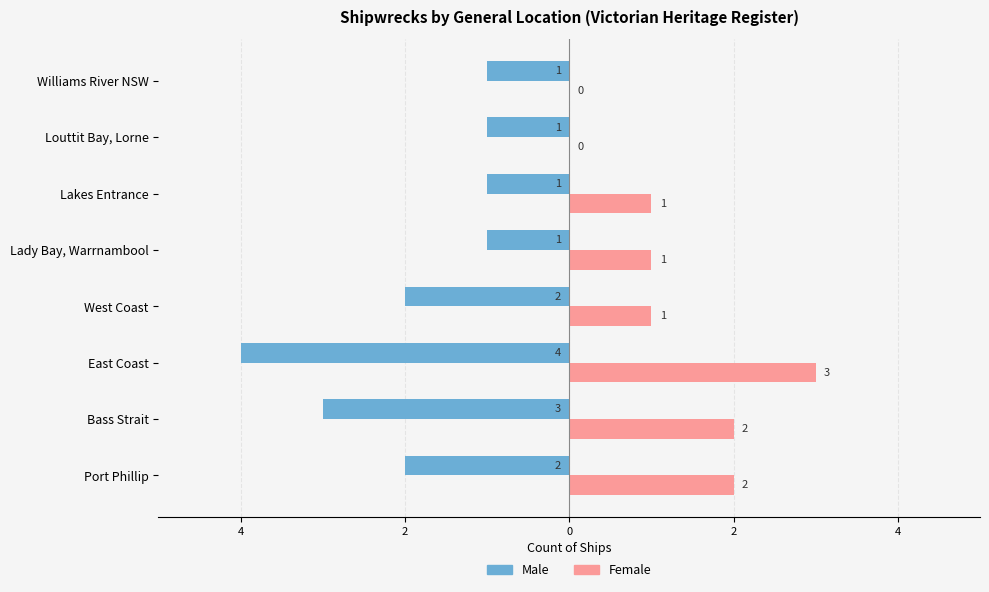

What are all the series names shown in the legend?

Male, Female